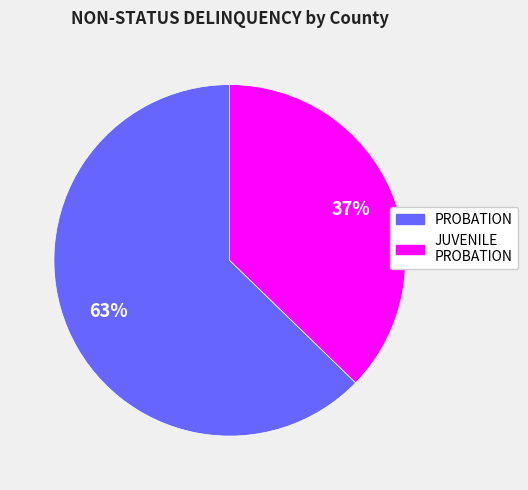

To the nearest percent, what is the average slice percentage?

50%